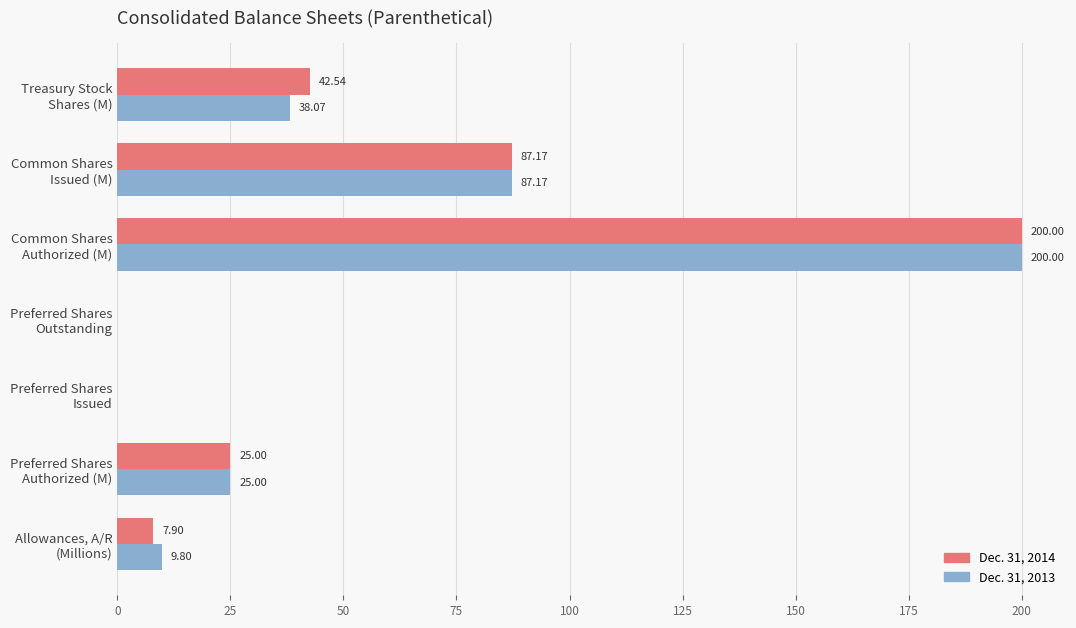

What is the sum of all Dec. 31, 2013 values?

360.0